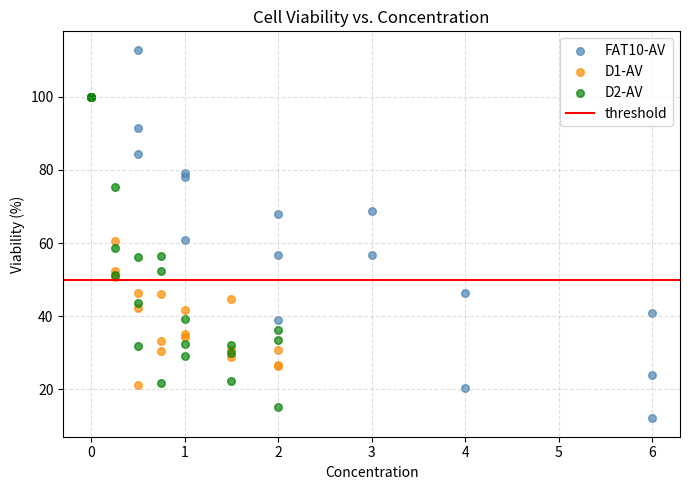

Which series has the largest Y range (max minus min)?

FAT10-AV